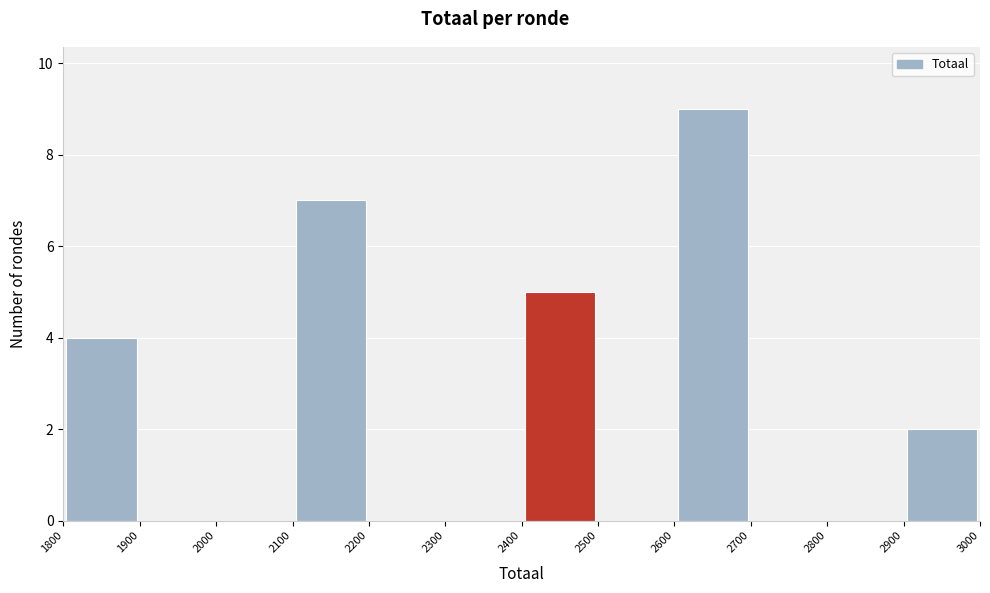

Which range on the x-axis has the tallest bar?

2600 to 2700